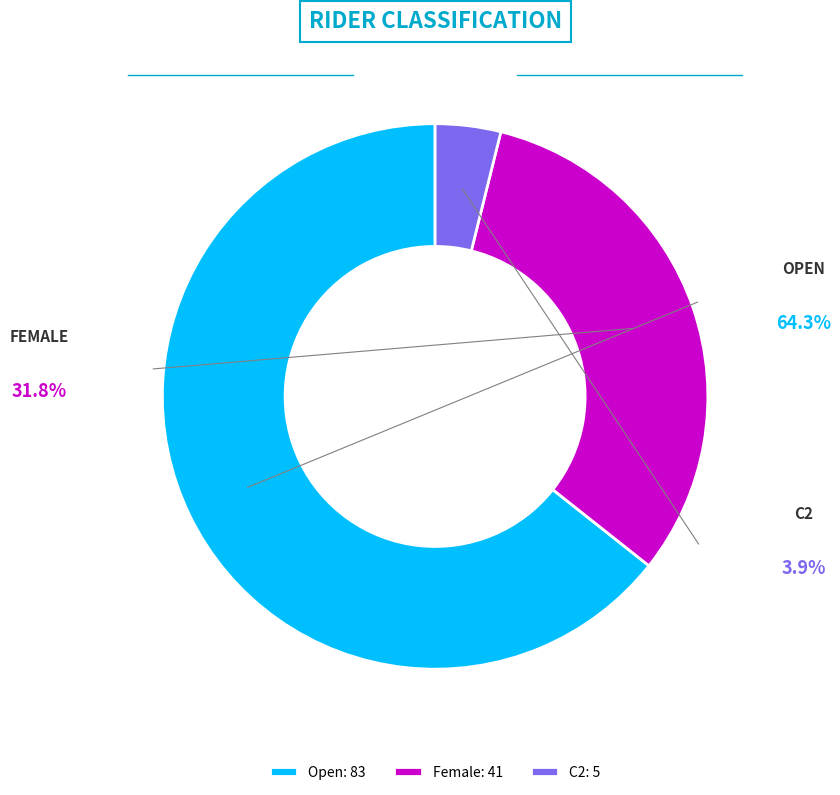

Which slice is the smallest?

C2